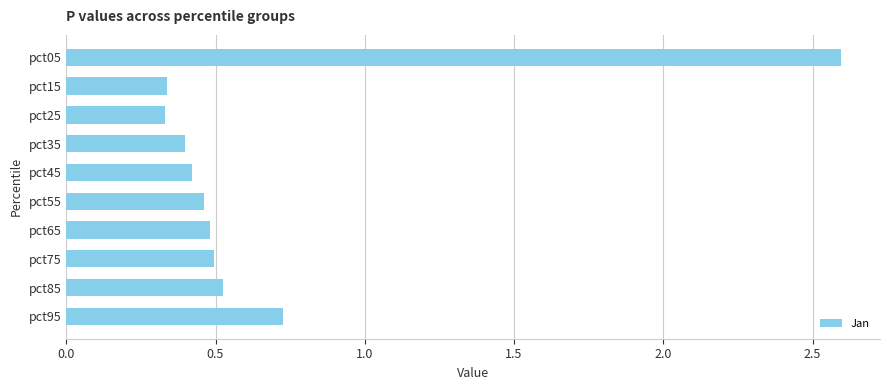

Which has a higher value, pct95 or pct15?

pct95